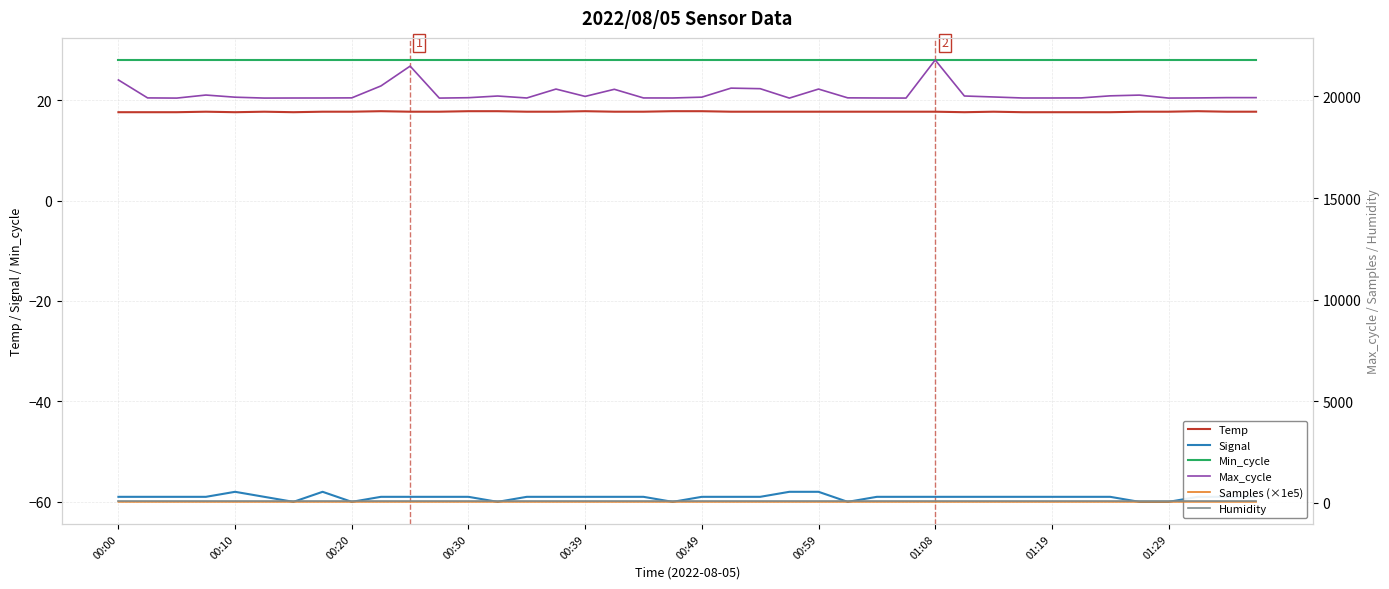

True or false: Signal and Temp cross at least once.

False